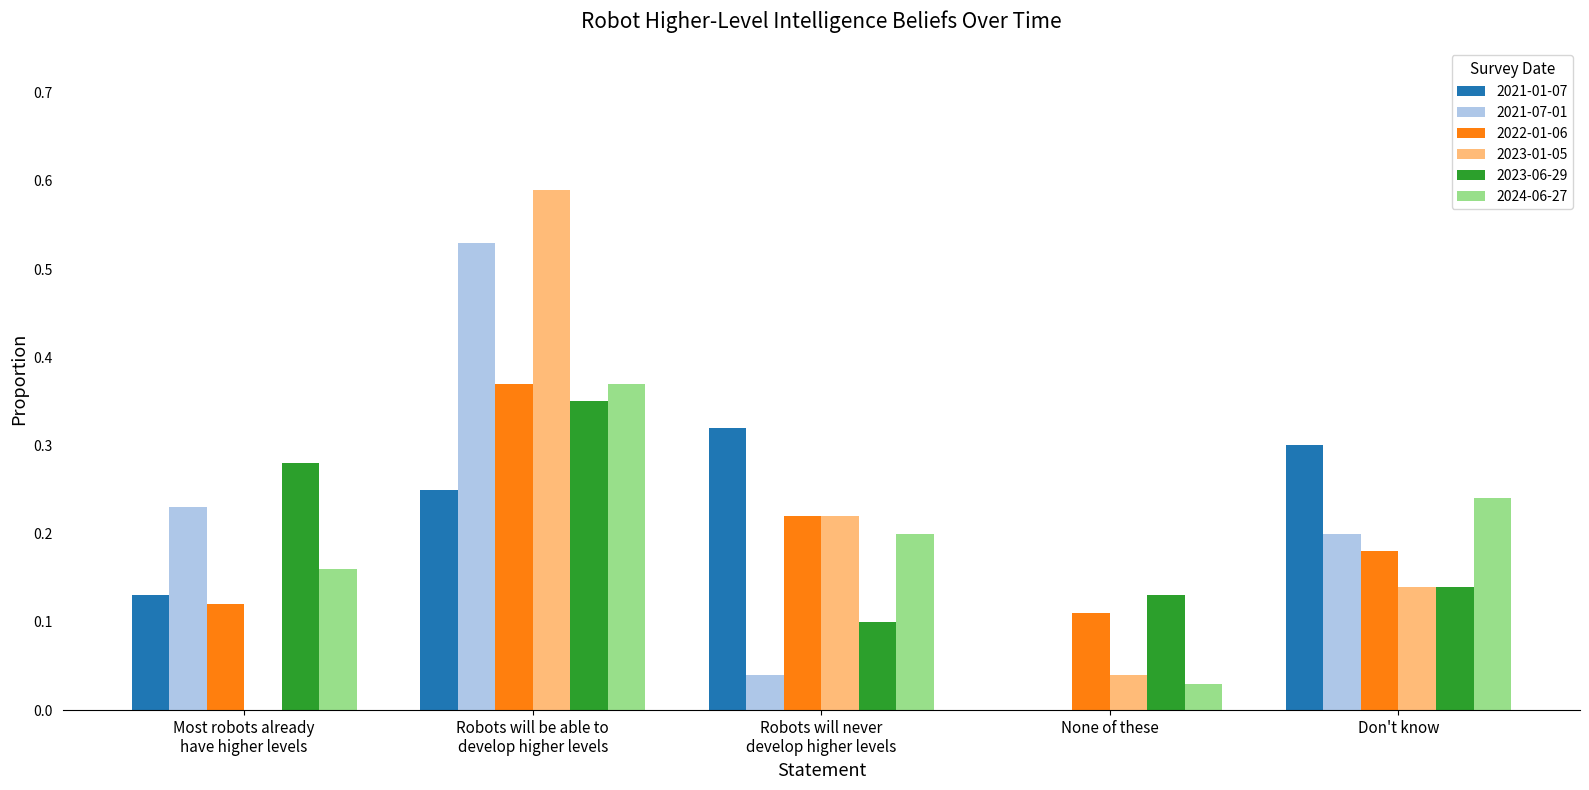

The value of 2023-01-05 at Don't know is 0.2. True or false?

False